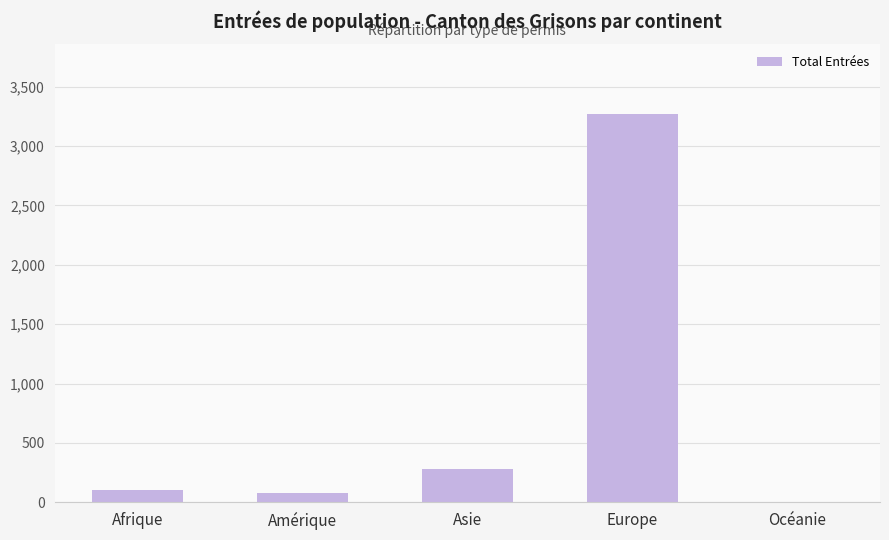

Where is the data nearest to the value 1637?

Asie